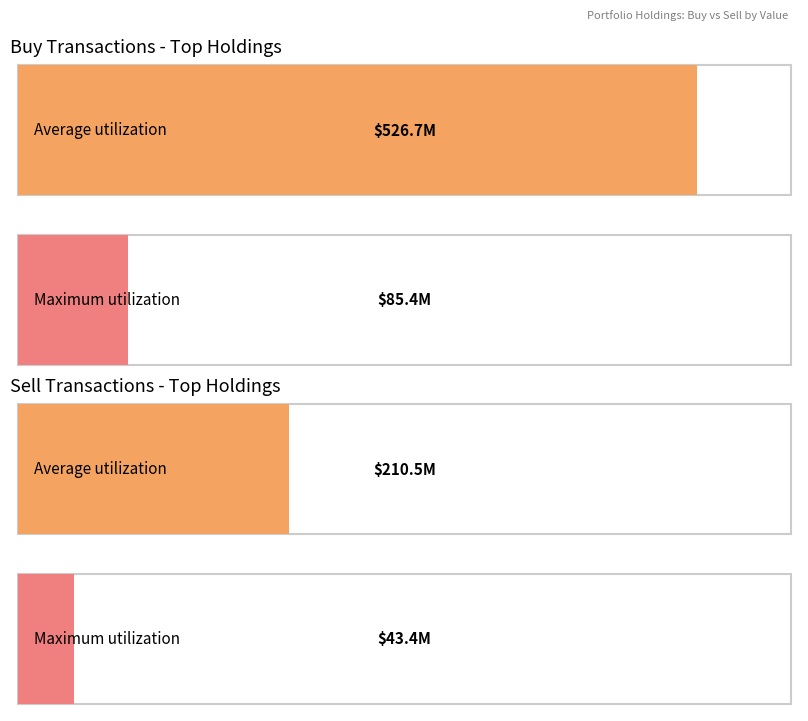

What is the lowest value of the Sell series?

43376811